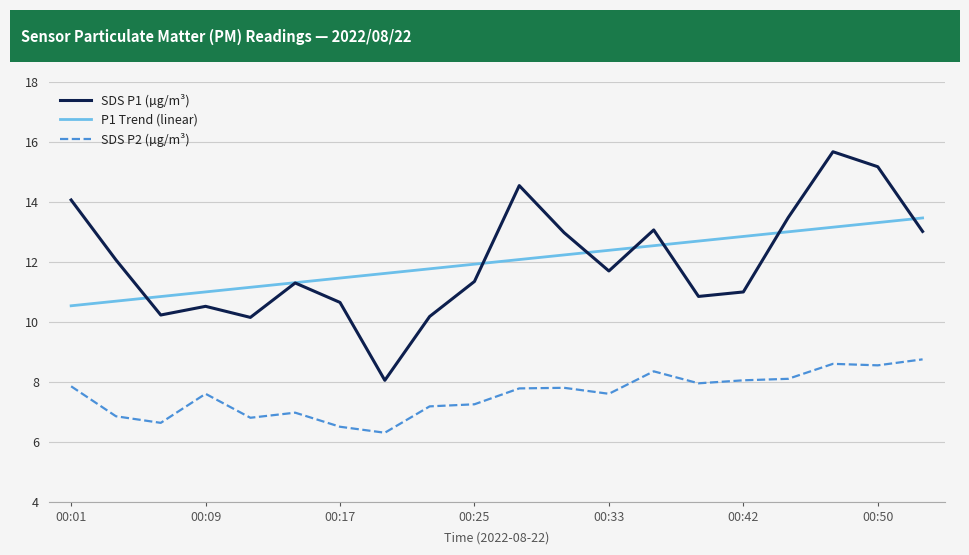

True or false: SDS P1 (µg/m³) and SDS P2 (µg/m³) intersect in this chart.

False